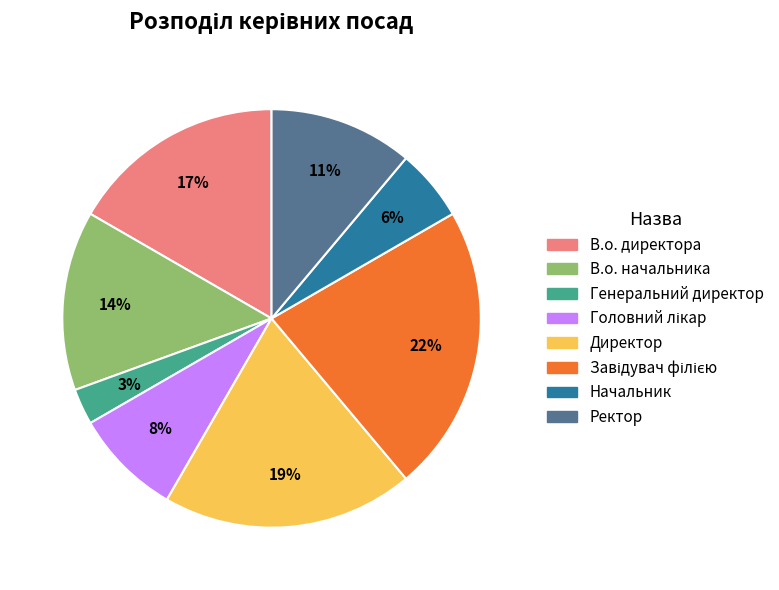

Between Ректор and Начальник, which is larger?

Ректор